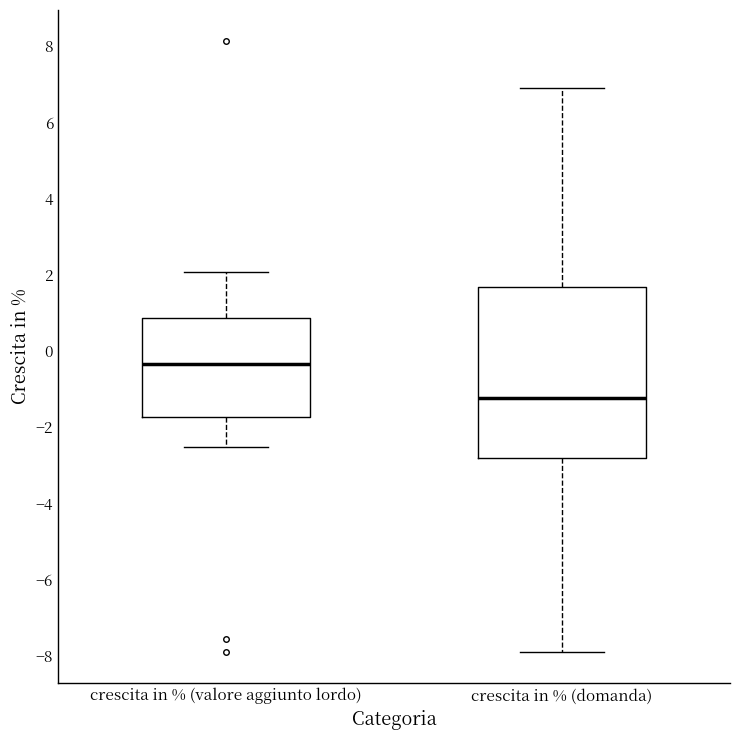

Which box's median line is the highest?

crescita in % (valore aggiunto lordo)